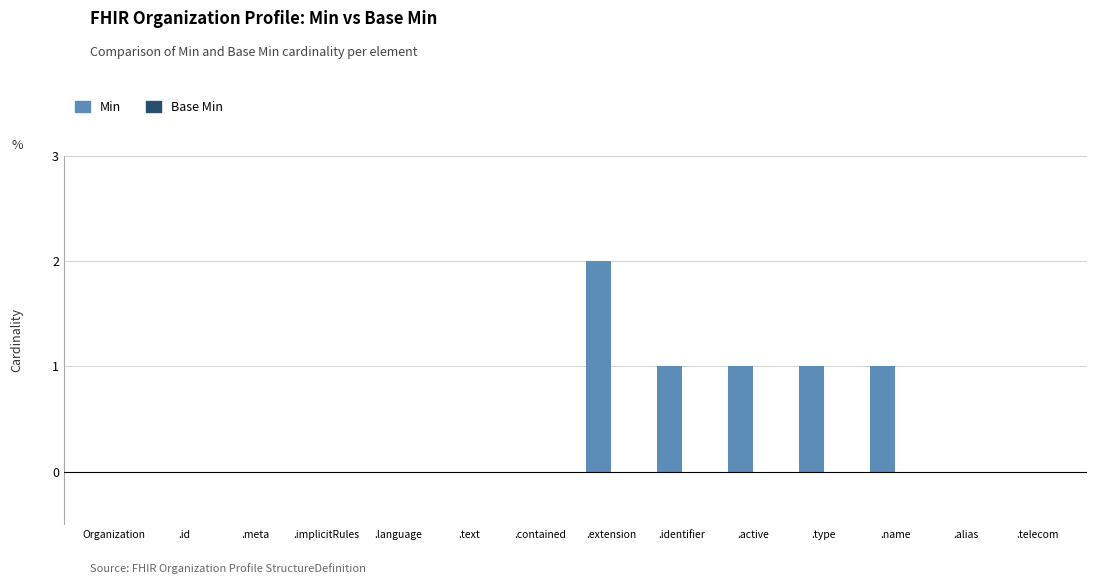

What is the sum of all values?

6